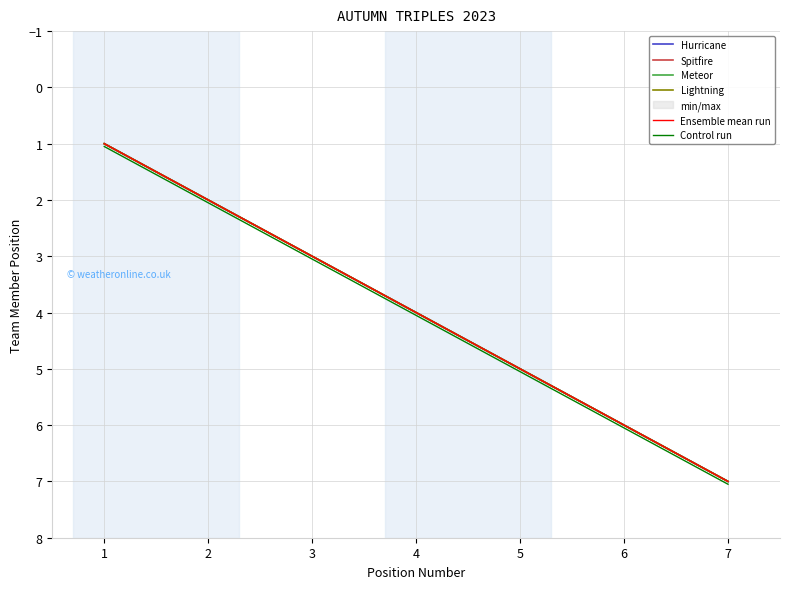

True or false: Spitfire and Meteor intersect in this chart.

False